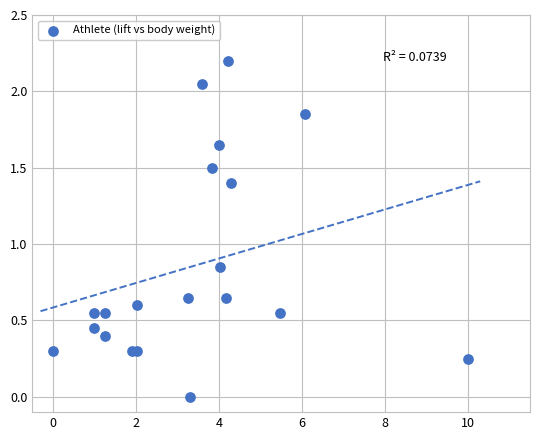

What is the range of X values (max minus min)?

10.0